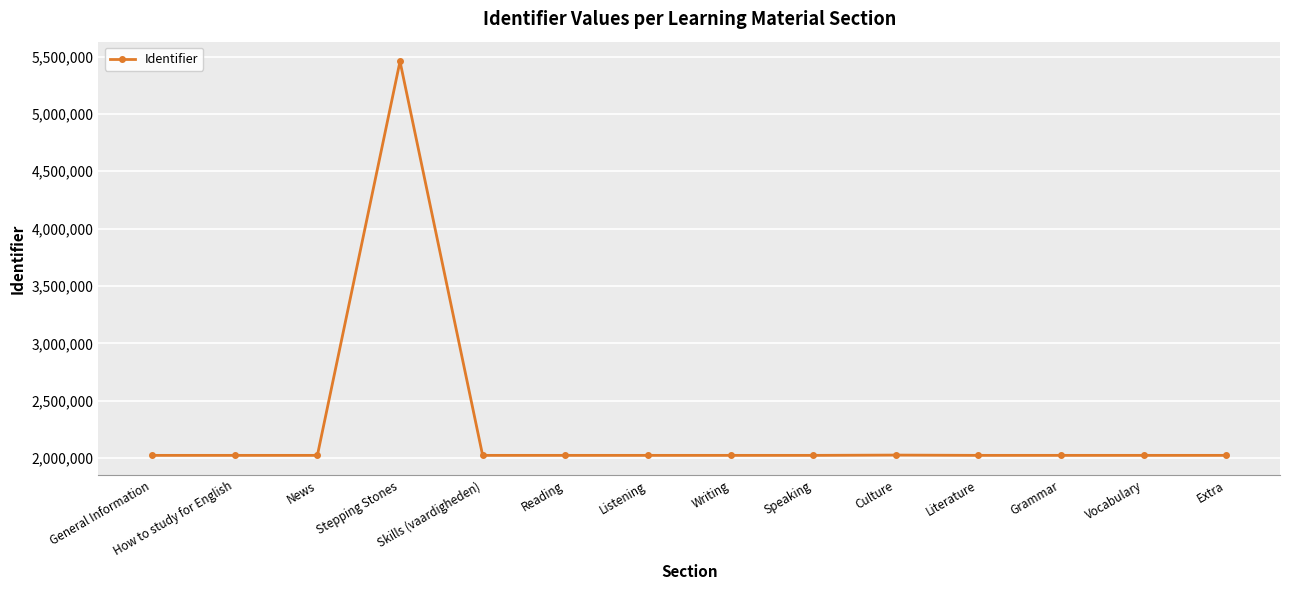

What is the sum of all values?

31776694